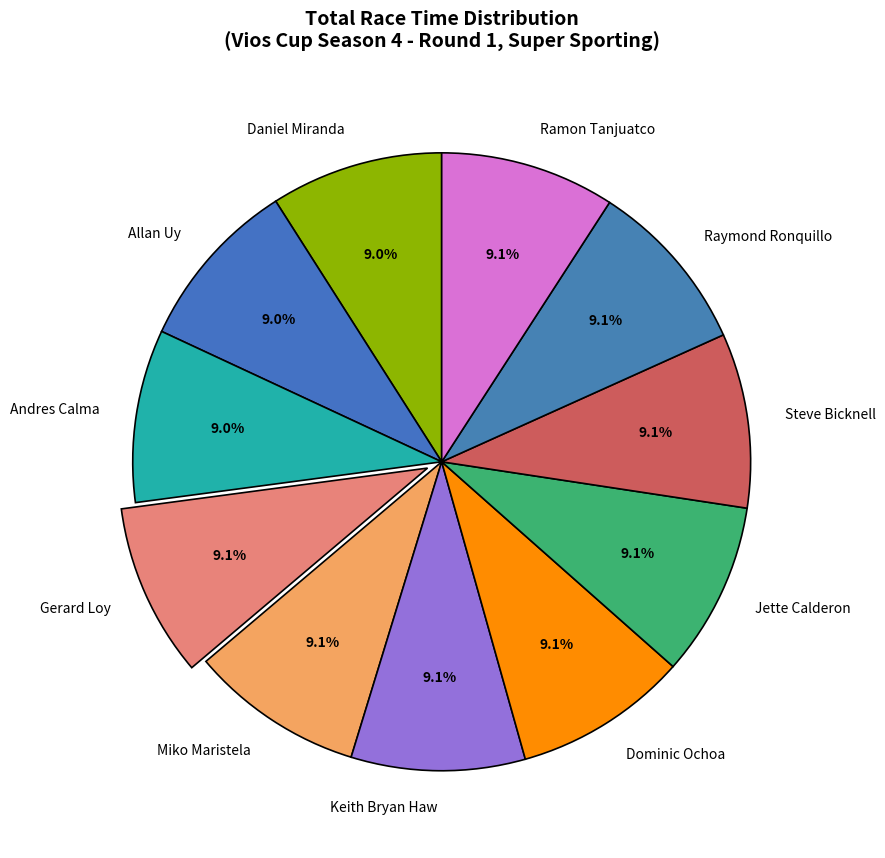

Does Steve Bicknell account for over 50% of the chart?

No